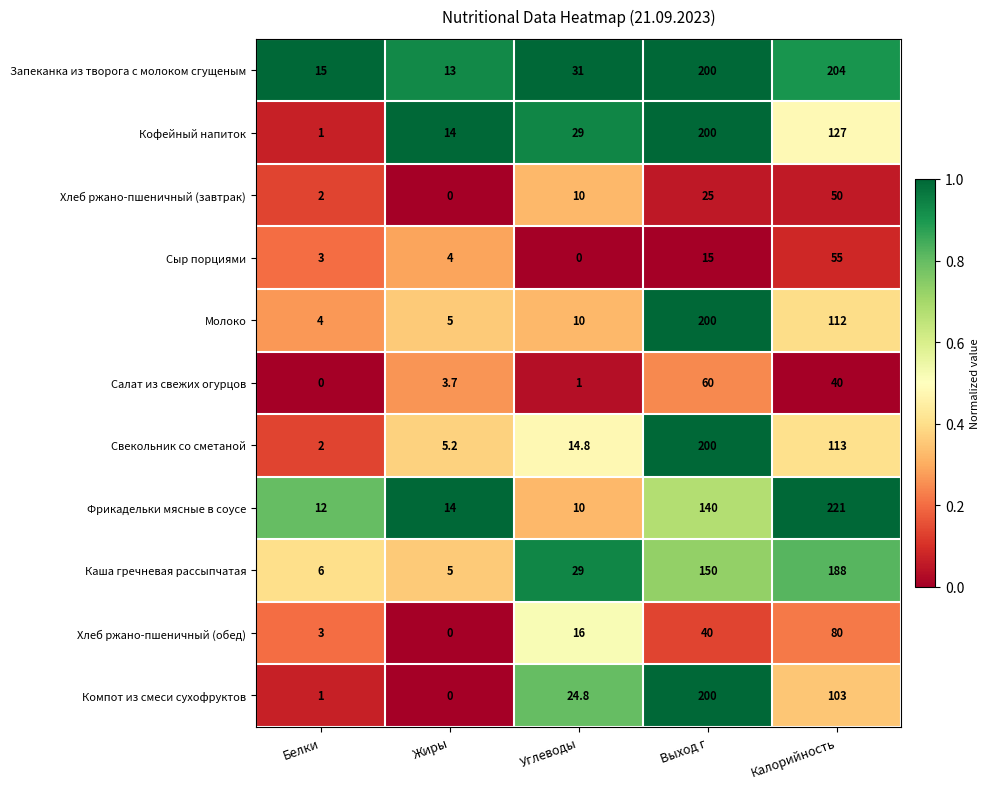

What is the average value of the Компот из смеси сухофруктов series?

65.8